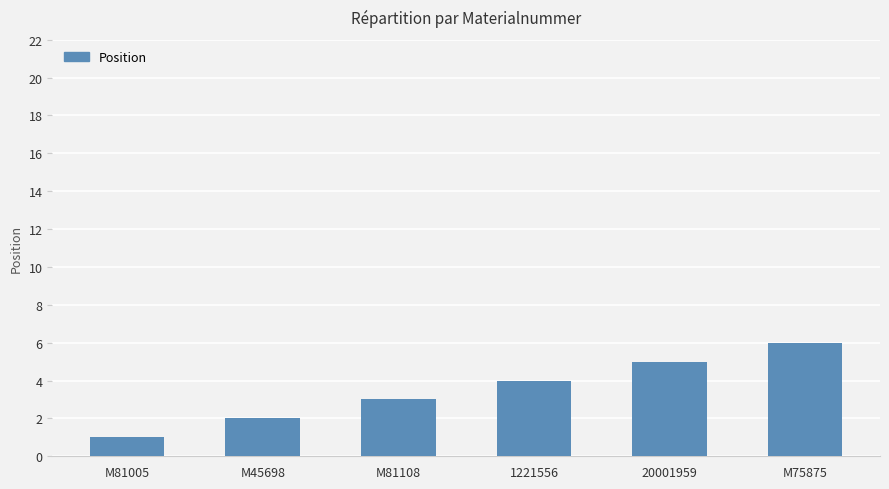

What is the change in value from M81108 to 1221556?

+1